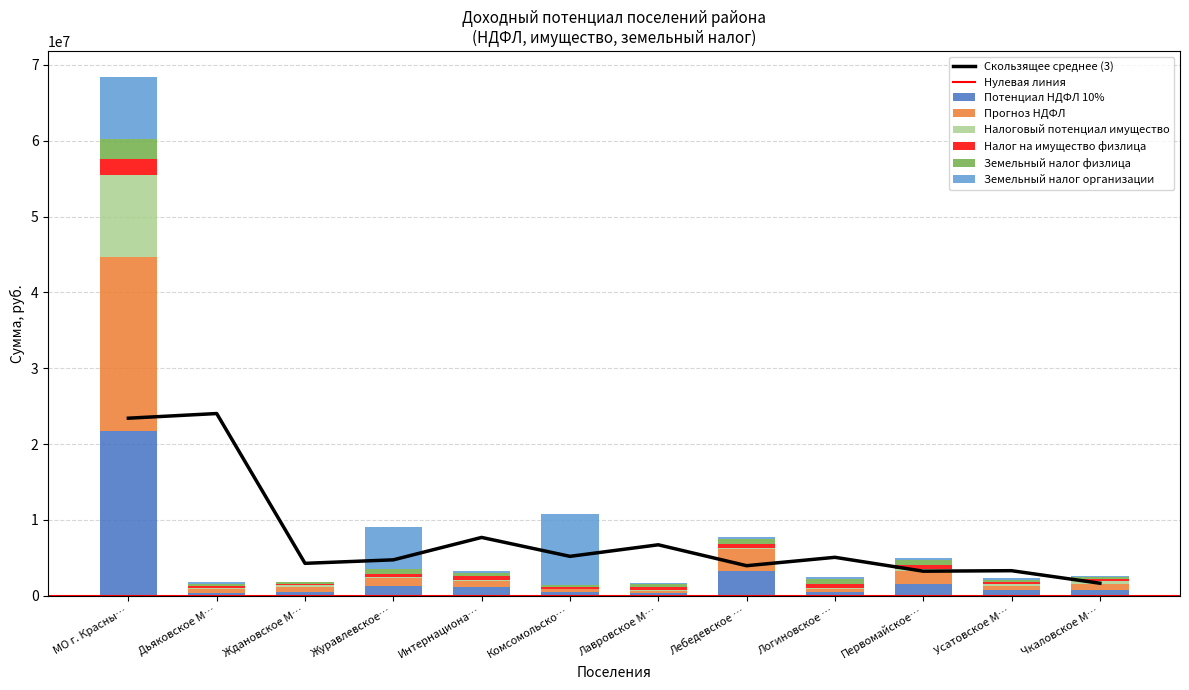

What is the highest value of the Потенциал НДФЛ 10% series?

21781422.0